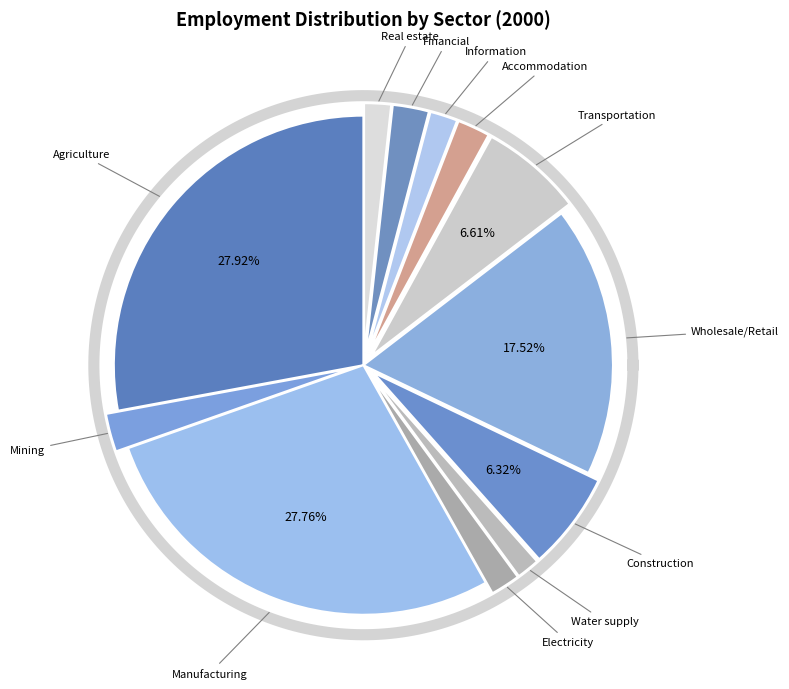

What is the largest slice in the pie chart?

Agriculture